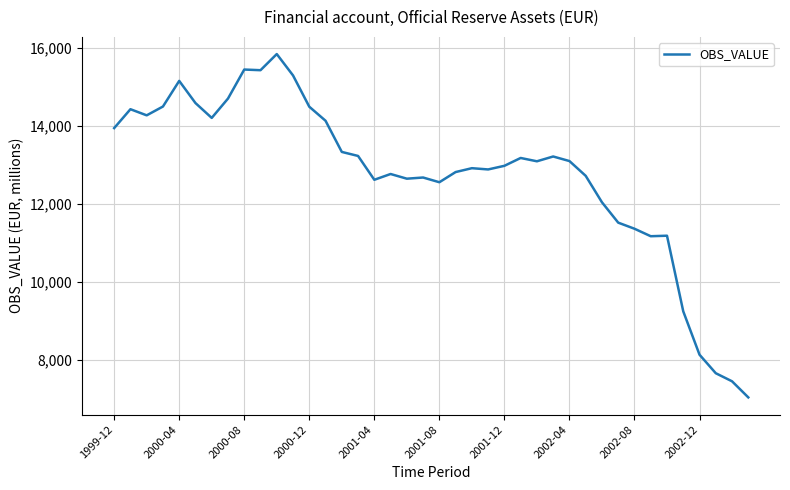

What is the difference between the maximum and minimum values?

8802